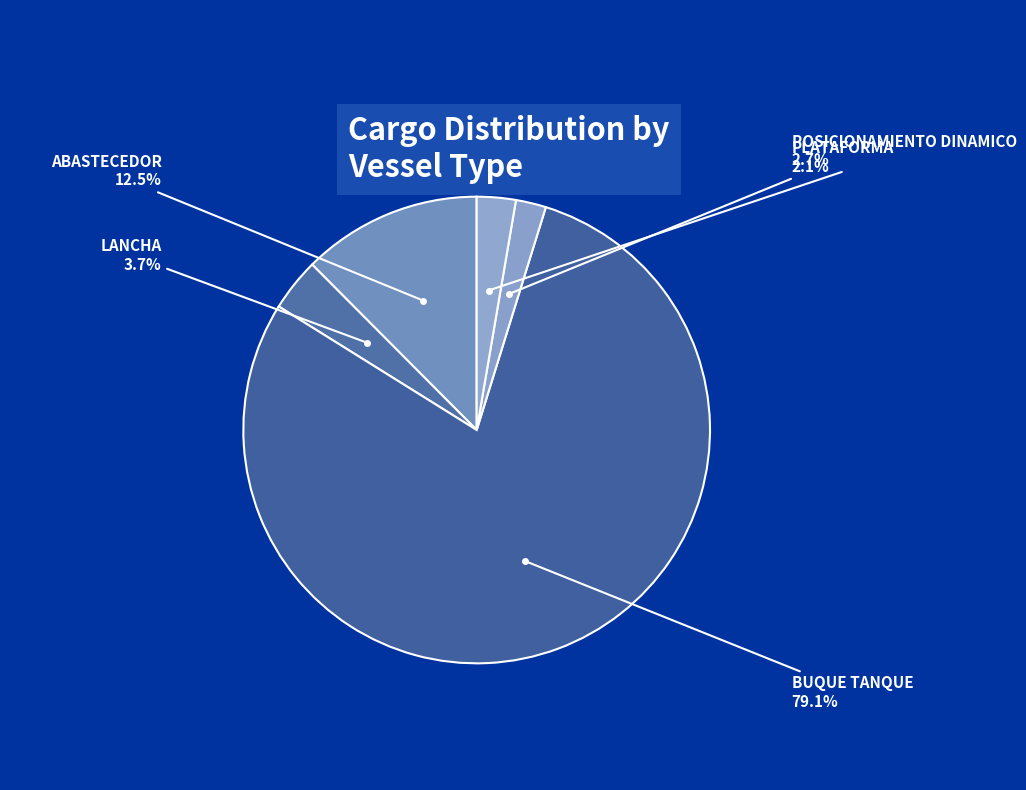

How many slices are in this pie chart?

5